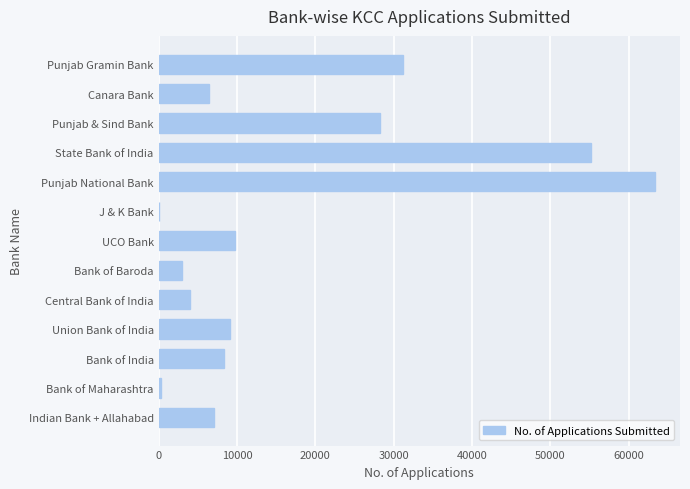

What is the greatest value displayed?

63364